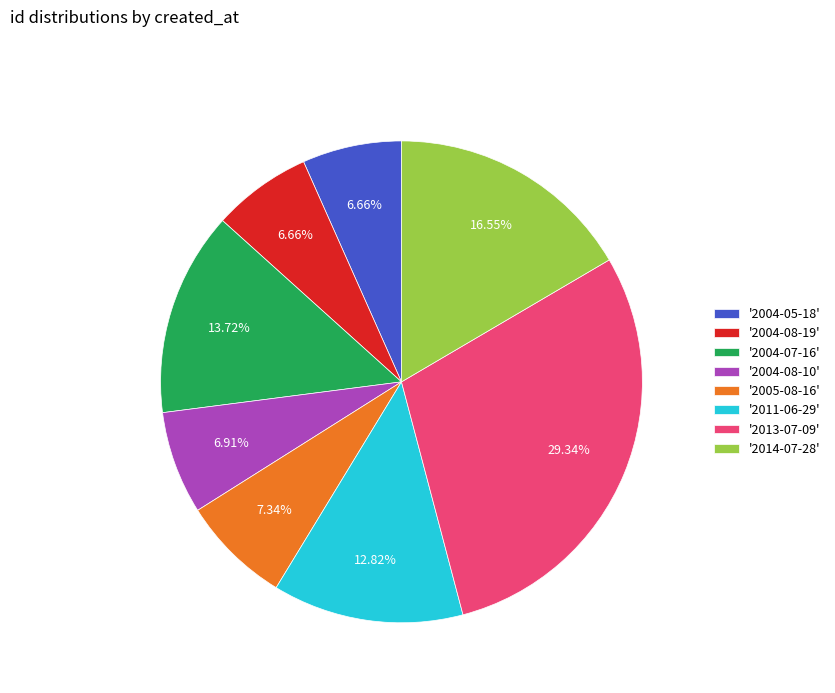

Do '2004-07-16' and '2004-08-19' together represent more than half of the pie?

No